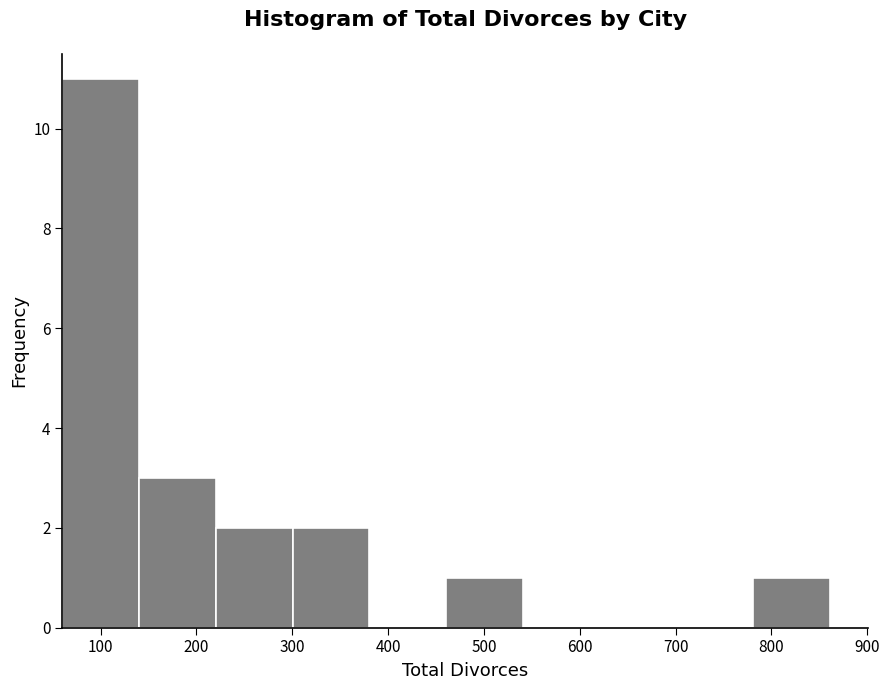

Reading left to right, transcribe this chart: for each bar, give the range it covers on the x-axis and its height. Neither the bar edges nor the heights are printed on the chart, so give them approximately, as read against the axes.

60 to 140: 11
140 to 220: 3
220 to 300: 2
300 to 380: 2
380 to 460: 0
460 to 540: 1
540 to 620: 0
620 to 700: 0
700 to 780: 0
780 to 860: 1